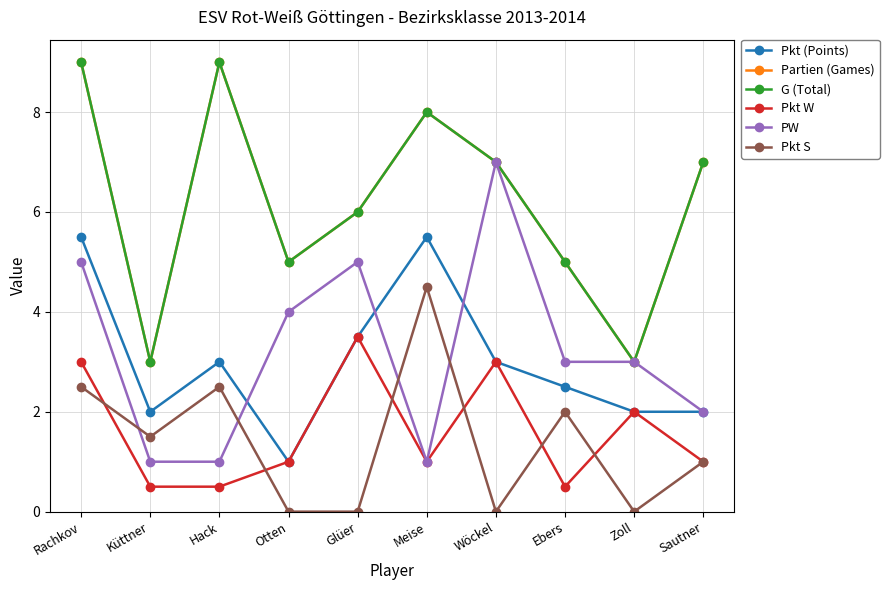

Rank the categories by G (Total) value from lowest to highest.

Küttner, Zoll, Otten, Ebers, Glüer, Wöckel, Sautner, Meise, Rachkov, Hack